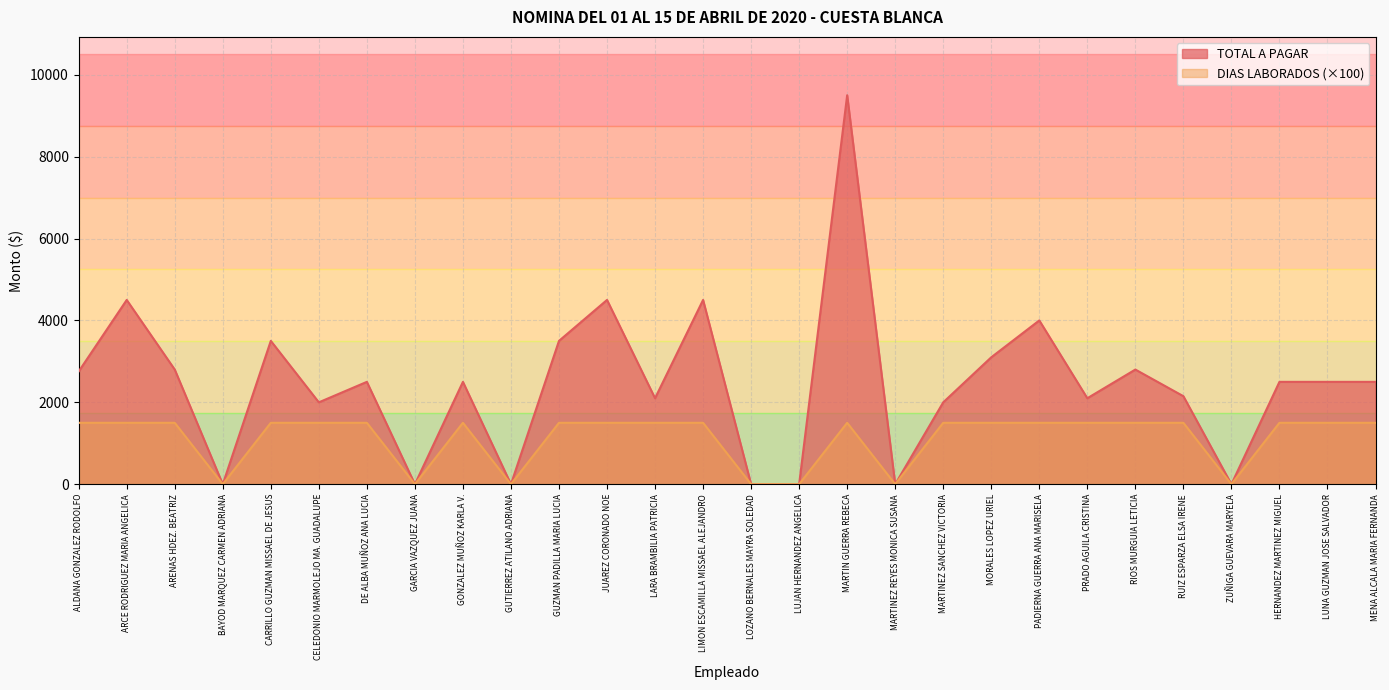

Reading right to left, what are all the values shown in this chart?

TOTAL A PAGAR: MENA ALCALA MARIA FERNANDA=2500.0	LUNA GUZMAN JOSE SALVADOR=2500.0	HERNANDEZ MARTINEZ MIGUEL=2500.0	ZUÑIGA GUEVARA MARYELA=0.0	RUIZ ESPARZA ELSA IRENE=2150.0	RIOS MURGUIA LETICIA=2800.4	PRADO AGUILA CRISTINA=2100.0	PADIERNA GUERRA ANA MARISELA=4000.1	MORALES LOPEZ URIEL=3100.1	MARTINEZ SANCHEZ VICTORIA=2000.0	MARTINEZ REYES MONICA SUSANA=0.0	MARTIN GUERRA REBECA=9500.0	LUJAN HERNANDEZ ANGELICA=0.0	LOZANO BERNALES MAYRA SOLEDAD=0.0	LIMON ESCAMILLA MISSAEL ALEJANDRO=4500.6	LARA BRAMBILIA PATRICIA=2100.0	JUAREZ CORONADO NOE=4500.6	GUZMAN PADILLA MARIA LUCIA=3500.8	GUTIERREZ ATILANO ADRIANA=0.0	GONZALEZ MUÑOZ KARLA V.=2500.0	GARCIA VAZQUEZ JUANA=0.0	DE ALBA MUÑOZ ANA LUCIA=2500.0	CELEDONIO MARMOLEJO MA. GUADALUPE=2000.0	CARRILLO GUZMAN MISSAEL DE JESUS=3500.8	BAYOD MARQUEZ CARMEN ADRIANA=0.0	ARENAS HDEZ. BEATRIZ=2800.4	ARCE RODRIGUEZ MARIA ANGELICA=4500.6	ALDANA GONZALEZ RODOLFO=2754.1
DIAS LABORADOS: MENA ALCALA MARIA FERNANDA=1500.0	LUNA GUZMAN JOSE SALVADOR=1500.0	HERNANDEZ MARTINEZ MIGUEL=1500.0	ZUÑIGA GUEVARA MARYELA=0.0	RUIZ ESPARZA ELSA IRENE=1500.0	RIOS MURGUIA LETICIA=1500.0	PRADO AGUILA CRISTINA=1500.0	PADIERNA GUERRA ANA MARISELA=1500.0	MORALES LOPEZ URIEL=1500.0	MARTINEZ SANCHEZ VICTORIA=1500.0	MARTINEZ REYES MONICA SUSANA=0.0	MARTIN GUERRA REBECA=1500.0	LUJAN HERNANDEZ ANGELICA=0.0	LOZANO BERNALES MAYRA SOLEDAD=0.0	LIMON ESCAMILLA MISSAEL ALEJANDRO=1500.0	LARA BRAMBILIA PATRICIA=1500.0	JUAREZ CORONADO NOE=1500.0	GUZMAN PADILLA MARIA LUCIA=1500.0	GUTIERREZ ATILANO ADRIANA=0.0	GONZALEZ MUÑOZ KARLA V.=1500.0	GARCIA VAZQUEZ JUANA=0.0	DE ALBA MUÑOZ ANA LUCIA=1500.0	CELEDONIO MARMOLEJO MA. GUADALUPE=1500.0	CARRILLO GUZMAN MISSAEL DE JESUS=1500.0	BAYOD MARQUEZ CARMEN ADRIANA=0.0	ARENAS HDEZ. BEATRIZ=1500.0	ARCE RODRIGUEZ MARIA ANGELICA=1500.0	ALDANA GONZALEZ RODOLFO=1500.0